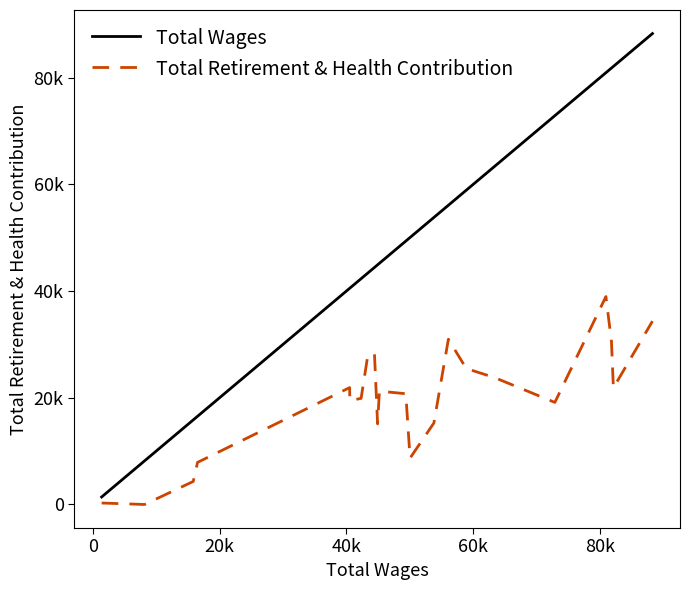

True or false: Total Wages has more than 1 points higher than both neighbors.

False